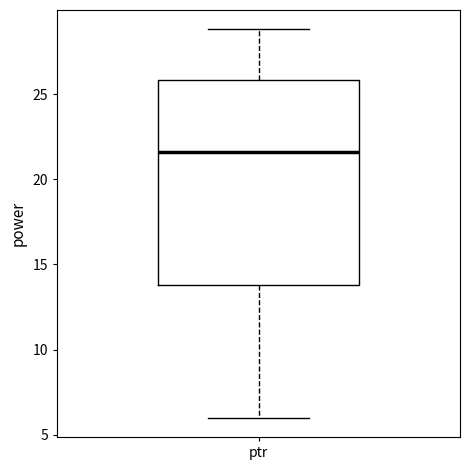

Where is the upper edge of the box for ptr on the y-axis? The values are not printed on the chart, so give them approximately, as read against the axis.

26.0